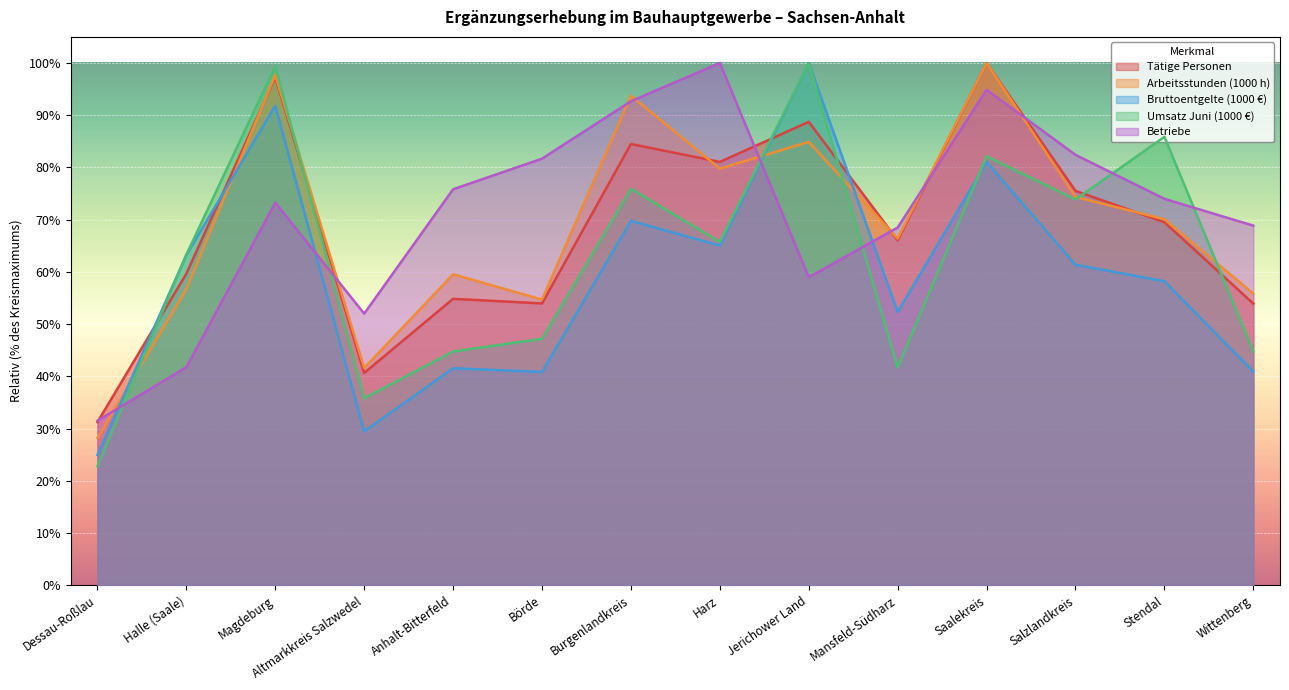

Does the chart display data point markers on the line(s)?

No